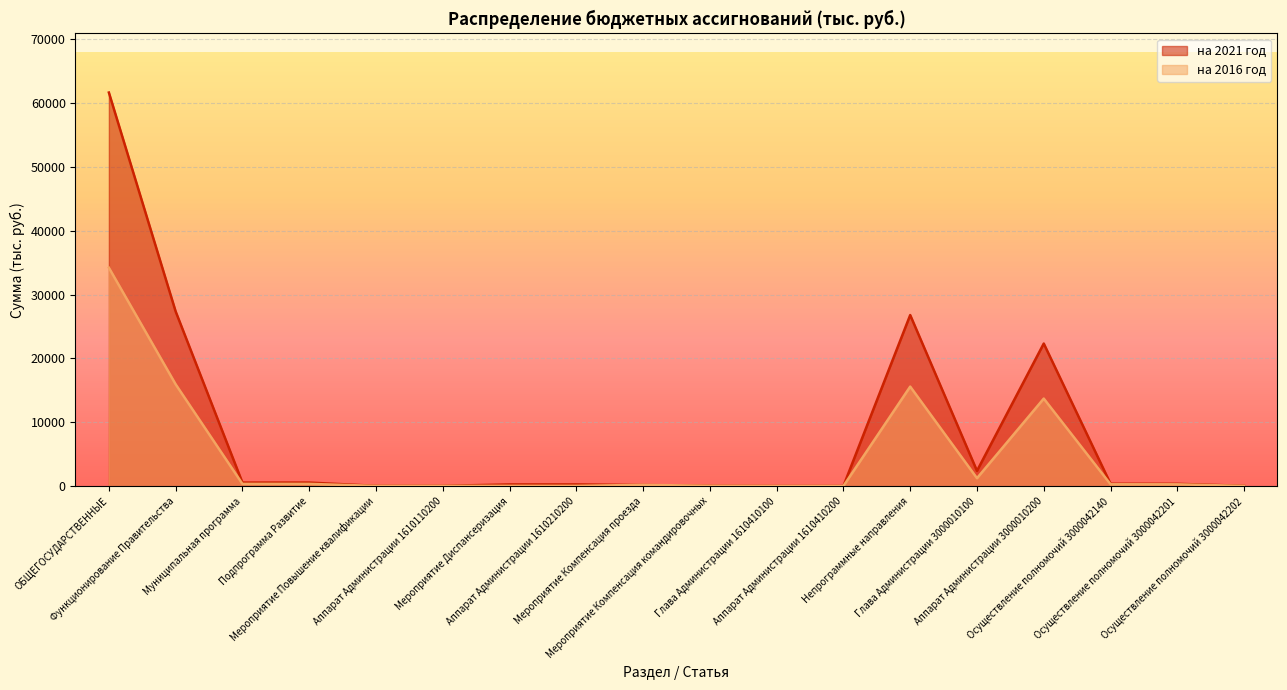

What is the difference between the на 2016 год values at Аппарат Администрации 1610110200 and Осуществление полномочий 3000042202?

0.5